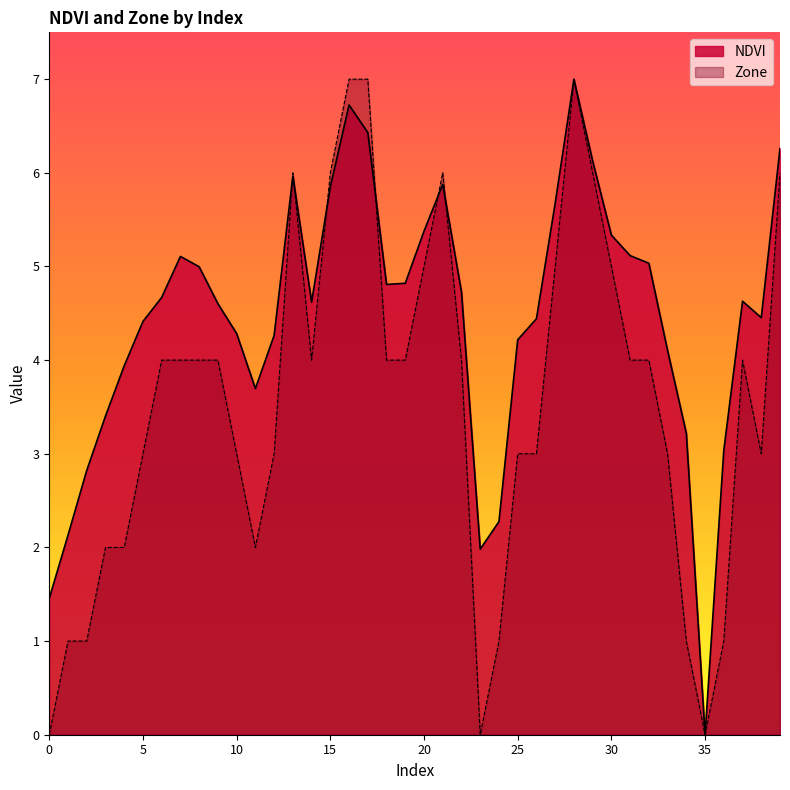

What is the sum of all NDVI values?

177.9